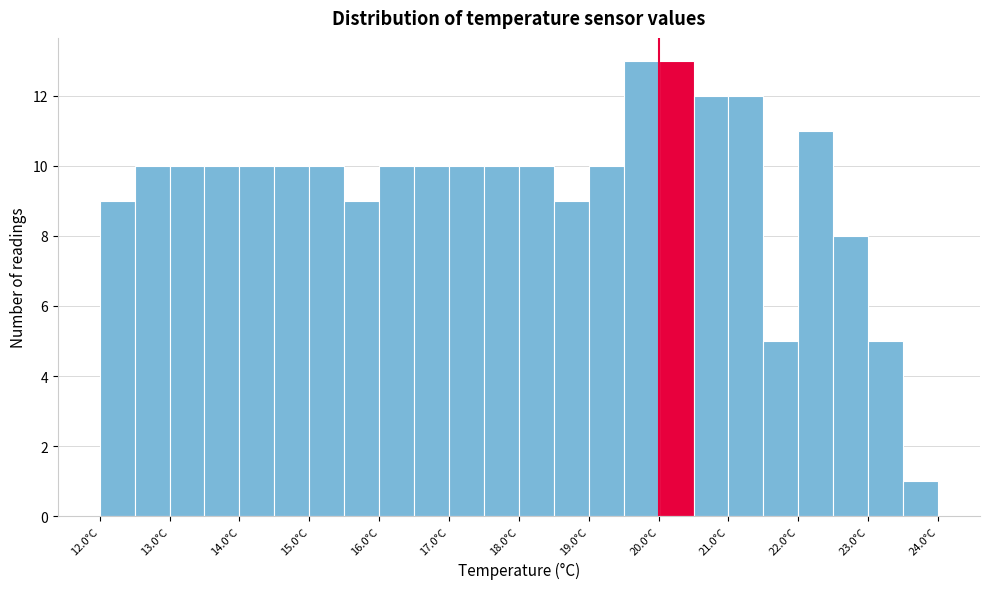

How tall is the bar that spans 15.0 to 15.5 on the x-axis? The values are not printed on the chart, so give them approximately, as read against the axis.

10